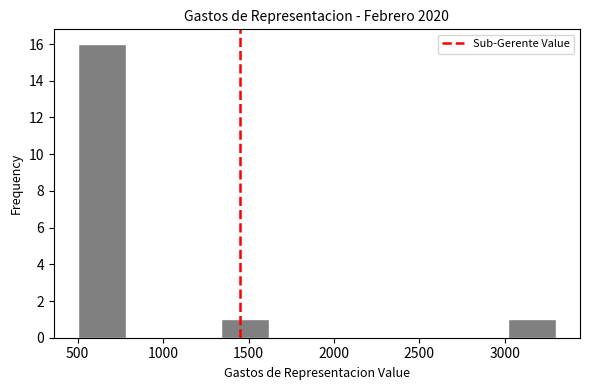

What is the height of the bar covering 3020 to 3300 on the x-axis? Neither the bar edges nor the heights are printed on the chart, so give them approximately, as read against the axes.

1